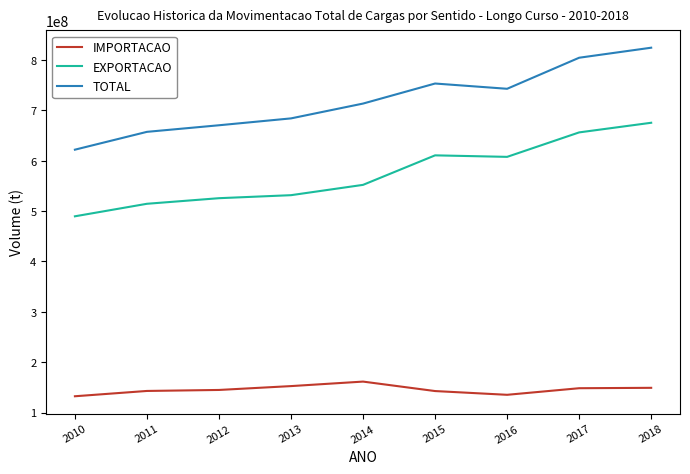

True or false: TOTAL and IMPORTACAO intersect in this chart.

False